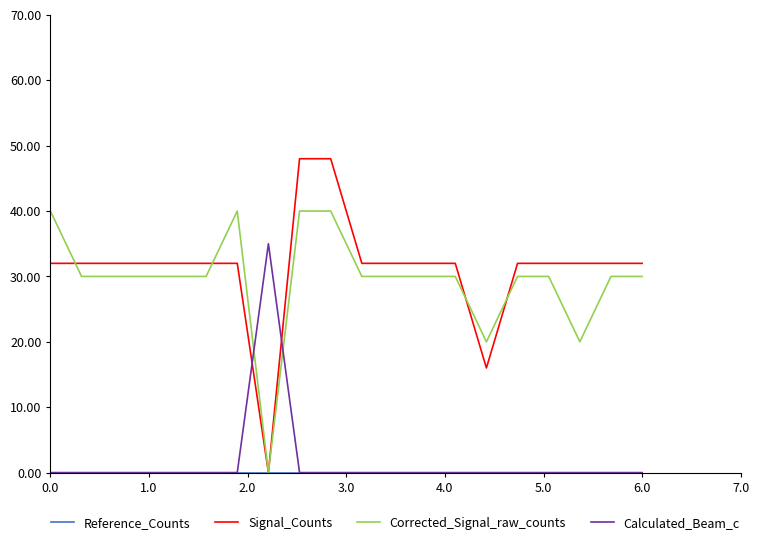

Which series has the widest spread of values?

Signal_Counts